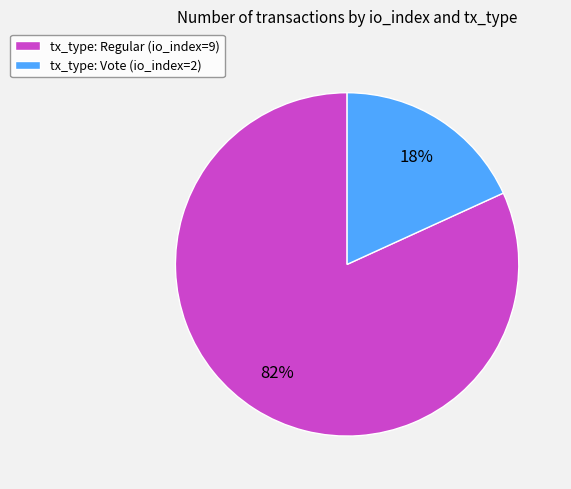

Do tx_type: Vote (io_index=2) and tx_type: Regular (io_index=9) together represent more than half of the pie?

Yes